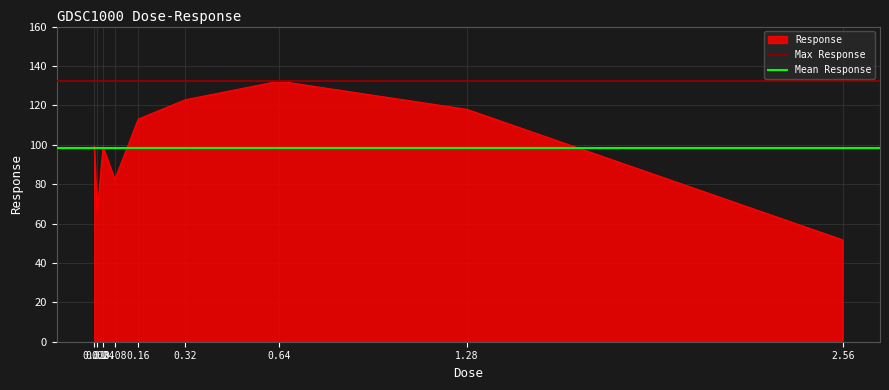

What is the maximum value for Response?

132.3